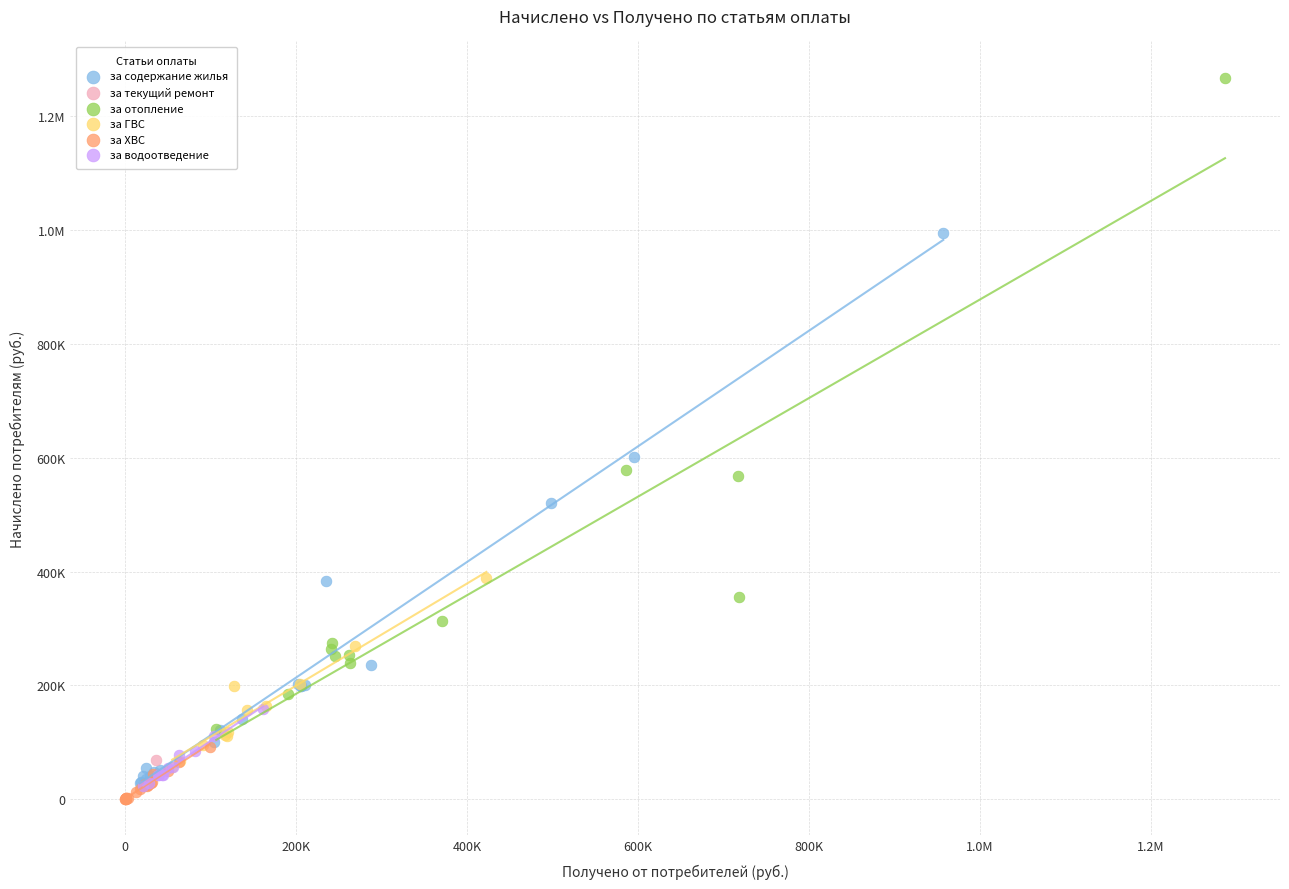

What are all the series names shown in the legend?

за содержание жилья, за текущий ремонт, за отопление, за ГВС, за ХВС, за водоотведение